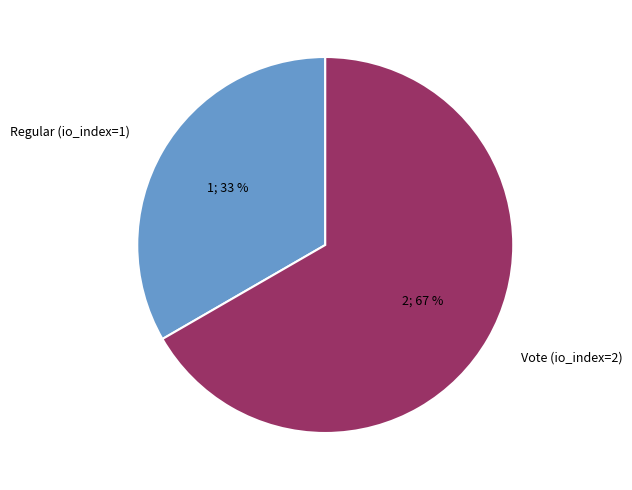

Which slice is the smallest?

Regular (io_index=1)